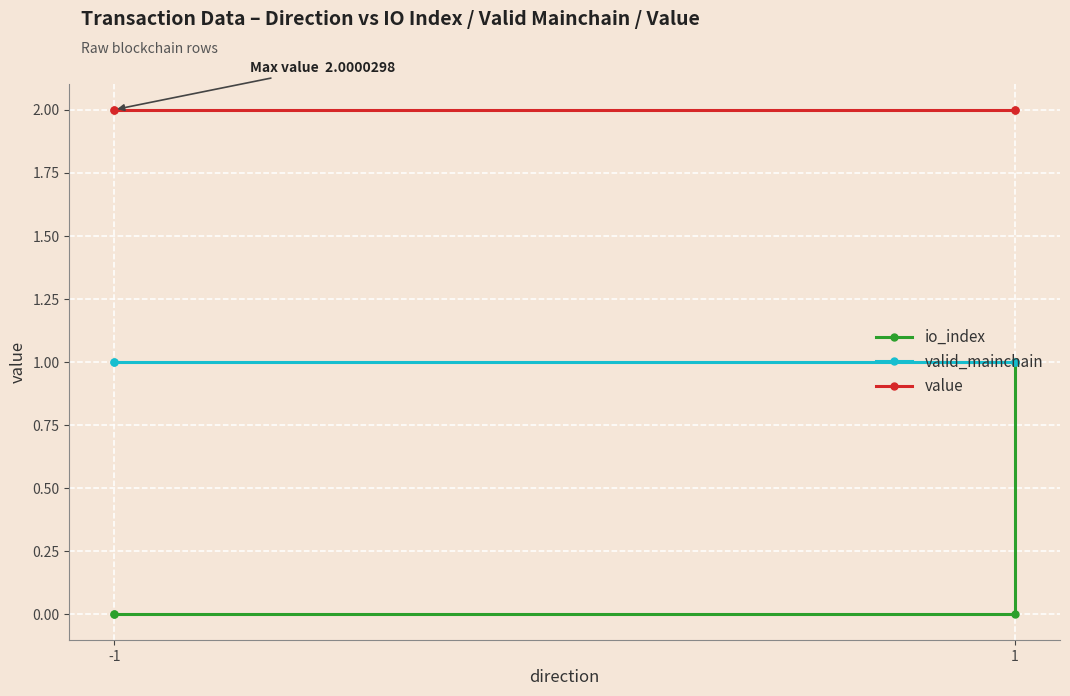

The value of valid_mainchain at -1 is 1.3. True or false?

False